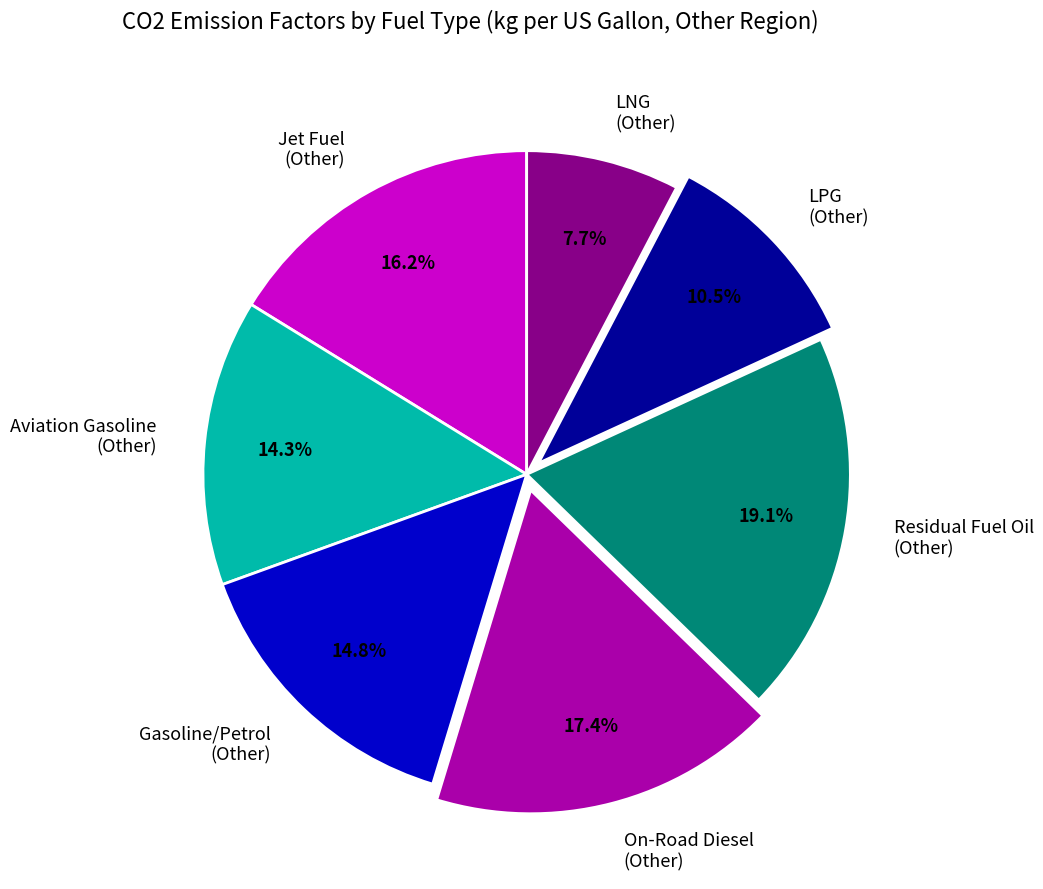

Combined, do Jet Fuel (Other) and LPG (Other) account for over 50%?

No